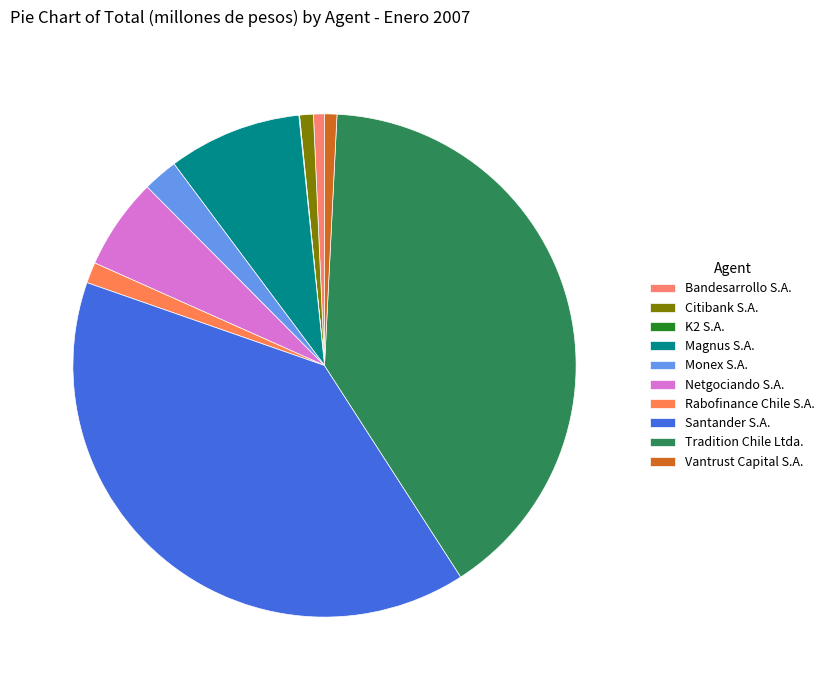

The Tradition Chile Ltda. slice represents 46% of the pie. True or false?

False